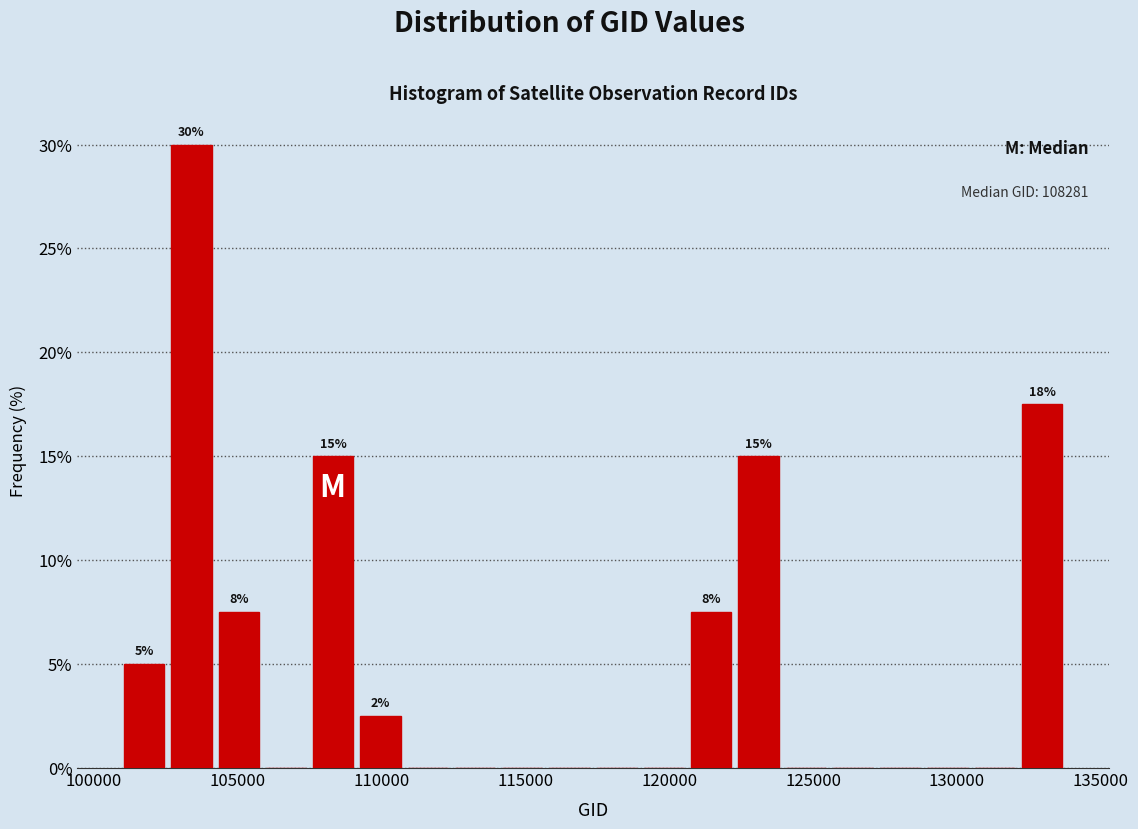

Around what value on the x-axis is the tallest bar? Give the approximate position of its centre, as read against the axis.

103500